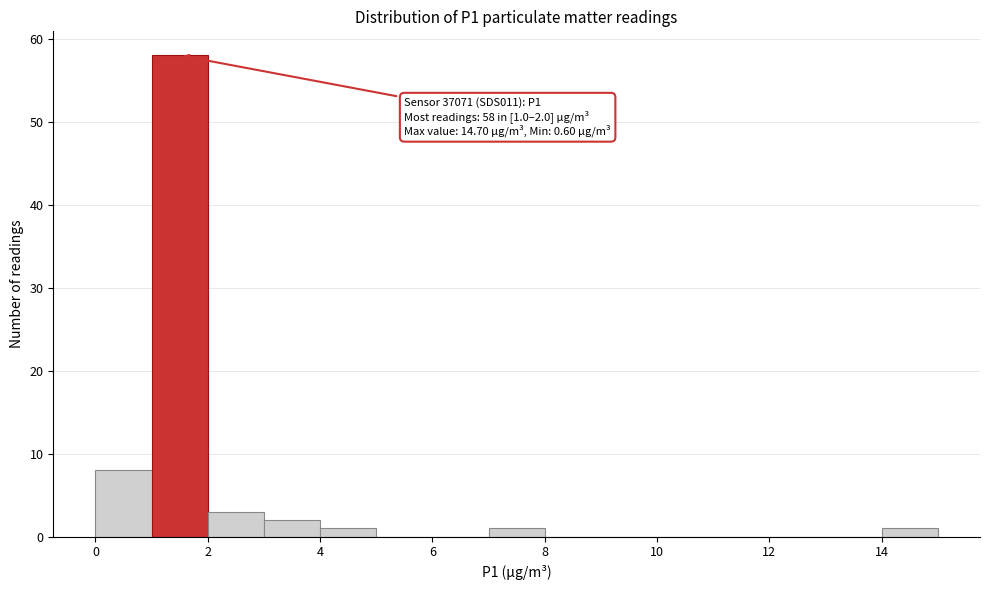

Over which range of the x-axis is the bar tallest?

1 to 2